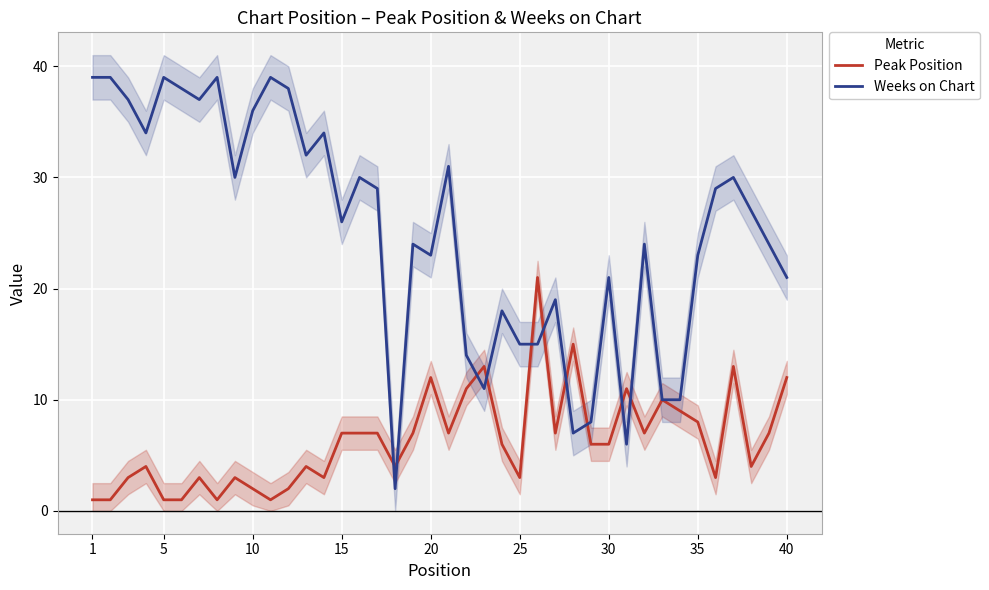

What is the maximum value for Peak Position?

21